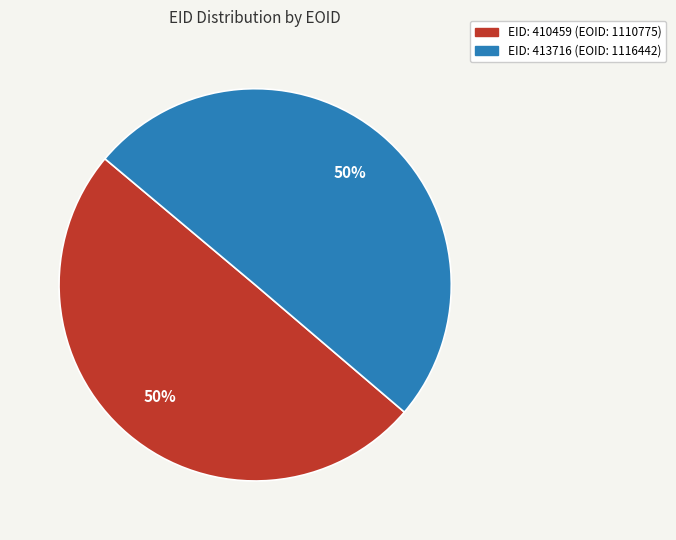

To the nearest percent, what is the average slice percentage?

50%